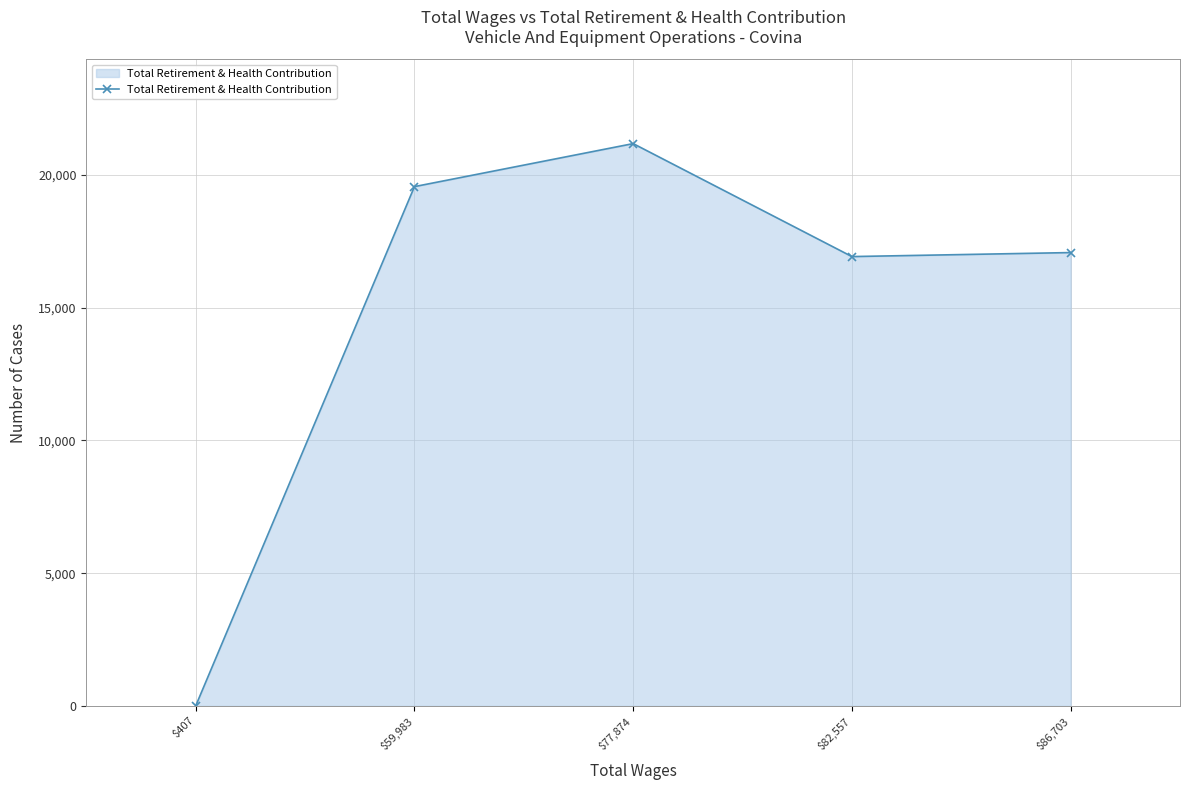

Reading left to right, transcribe all the data shown in this chart.

$407=0	$59,983=19560	$77,874=21180	$82,557=16925	$86,703=17076